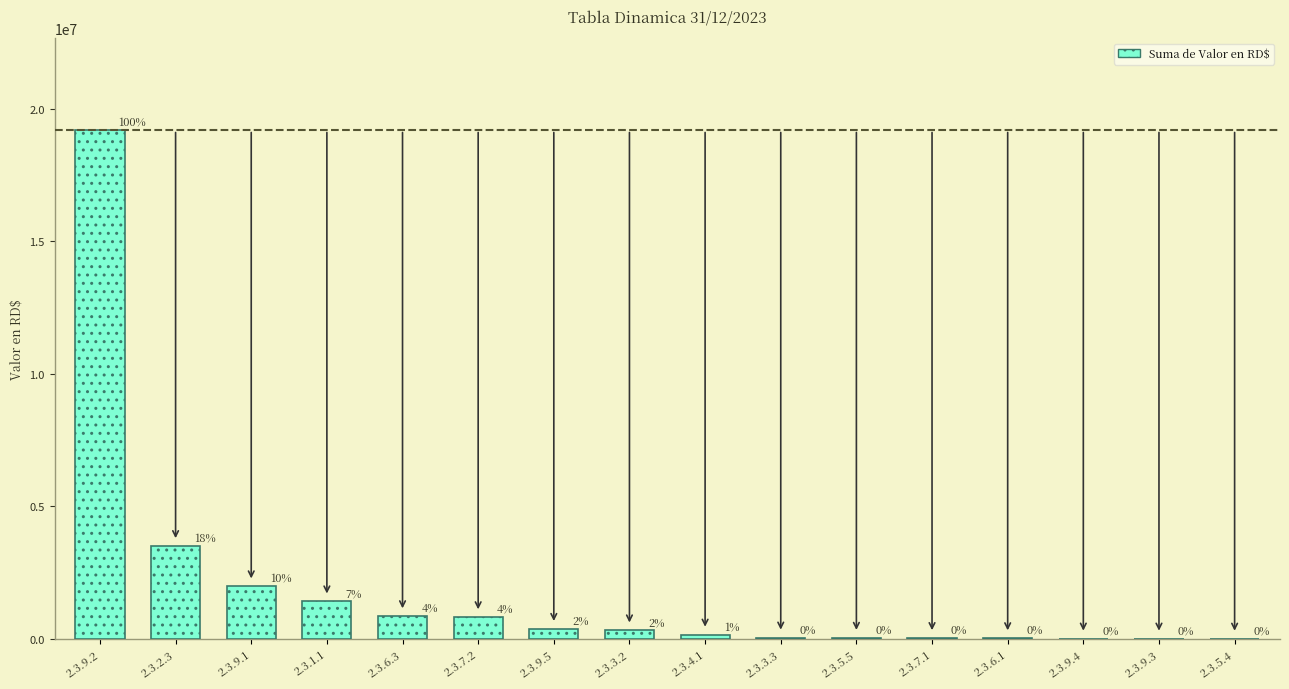

Are the bars horizontal?

No